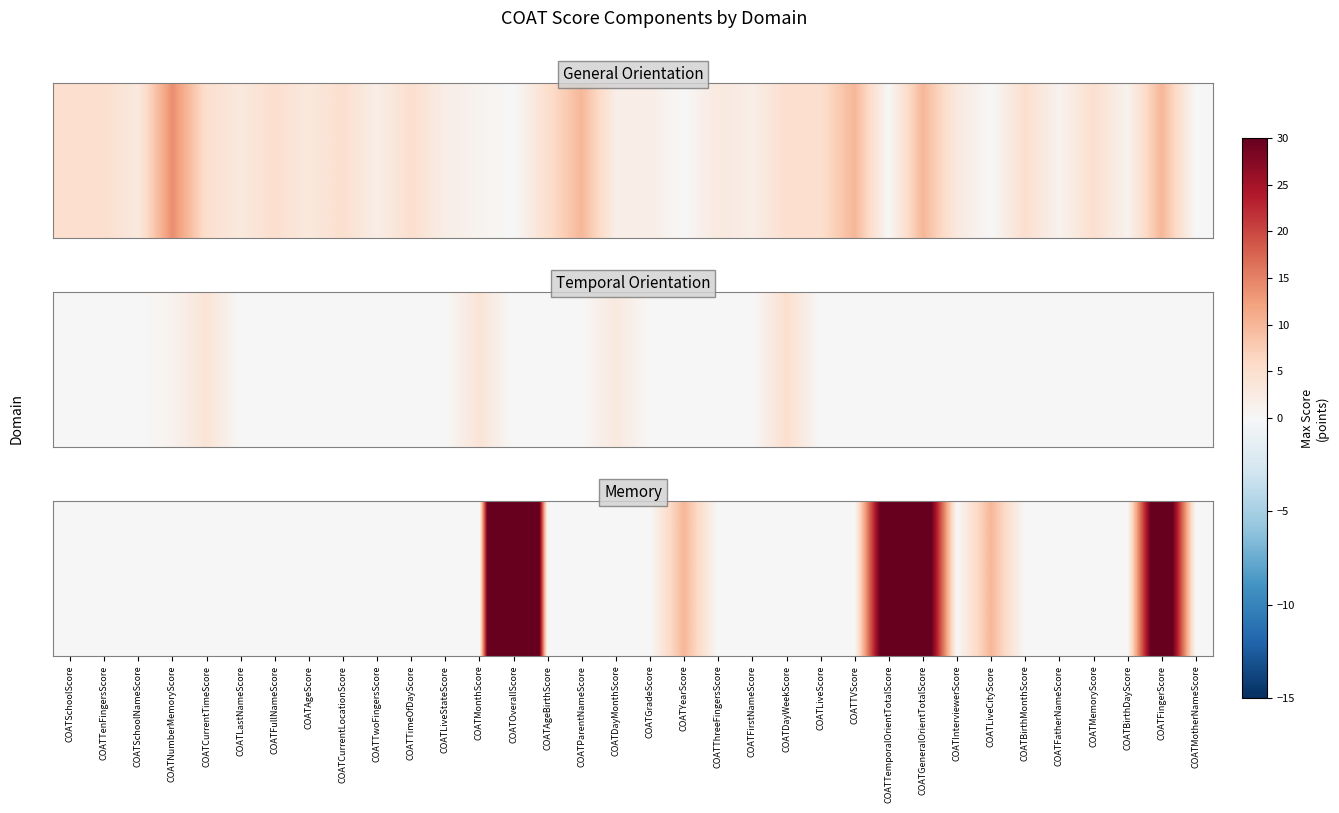

Is it true that the value at COATBirthDayScore is 81?

False